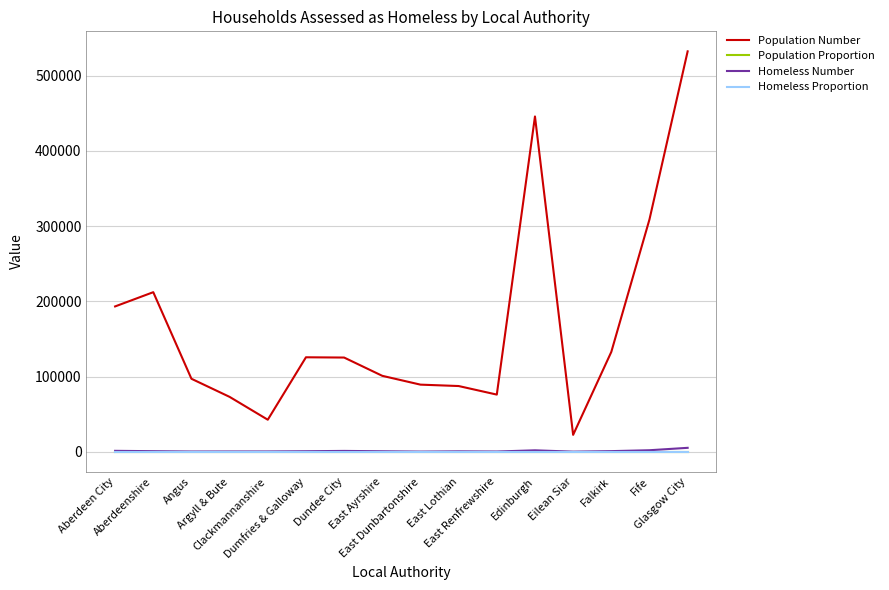

What is the total value across all series at Angus?

97364.0